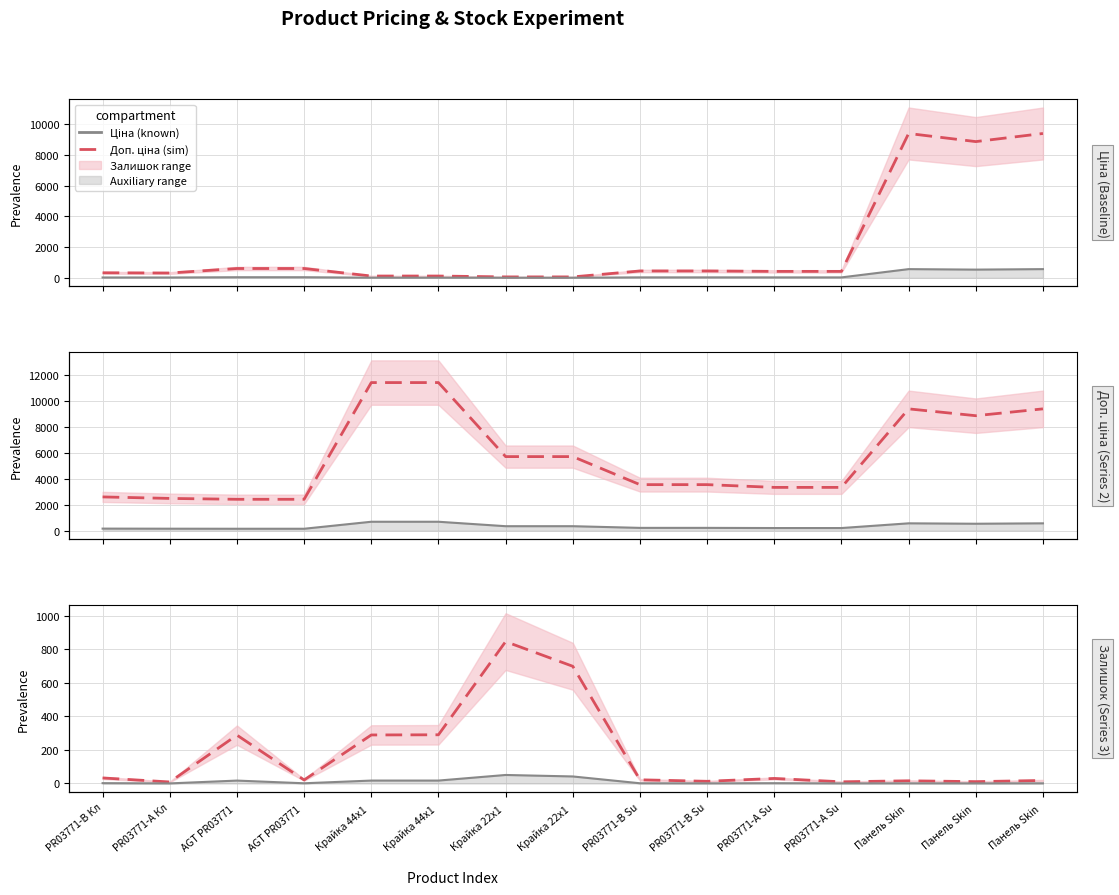

What is the total value across all series at Панель Skin ?

18784.9